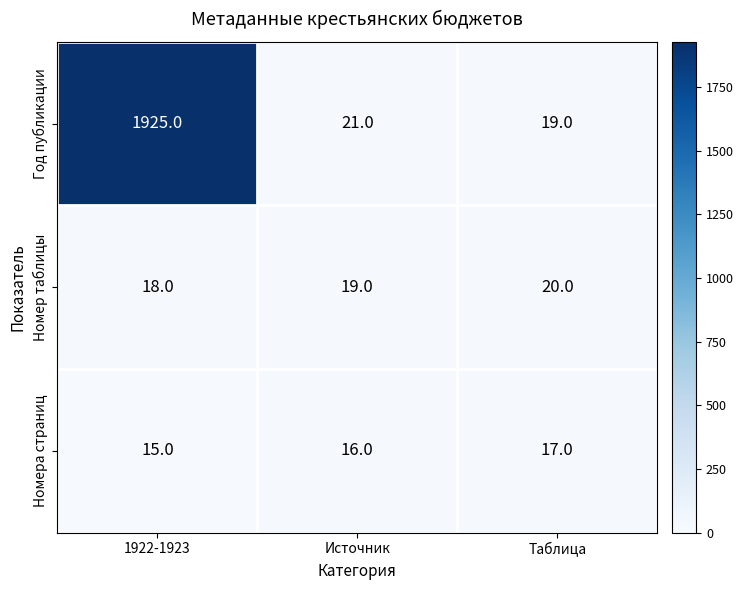

At which category is the sum across all series the highest?

1922-1923